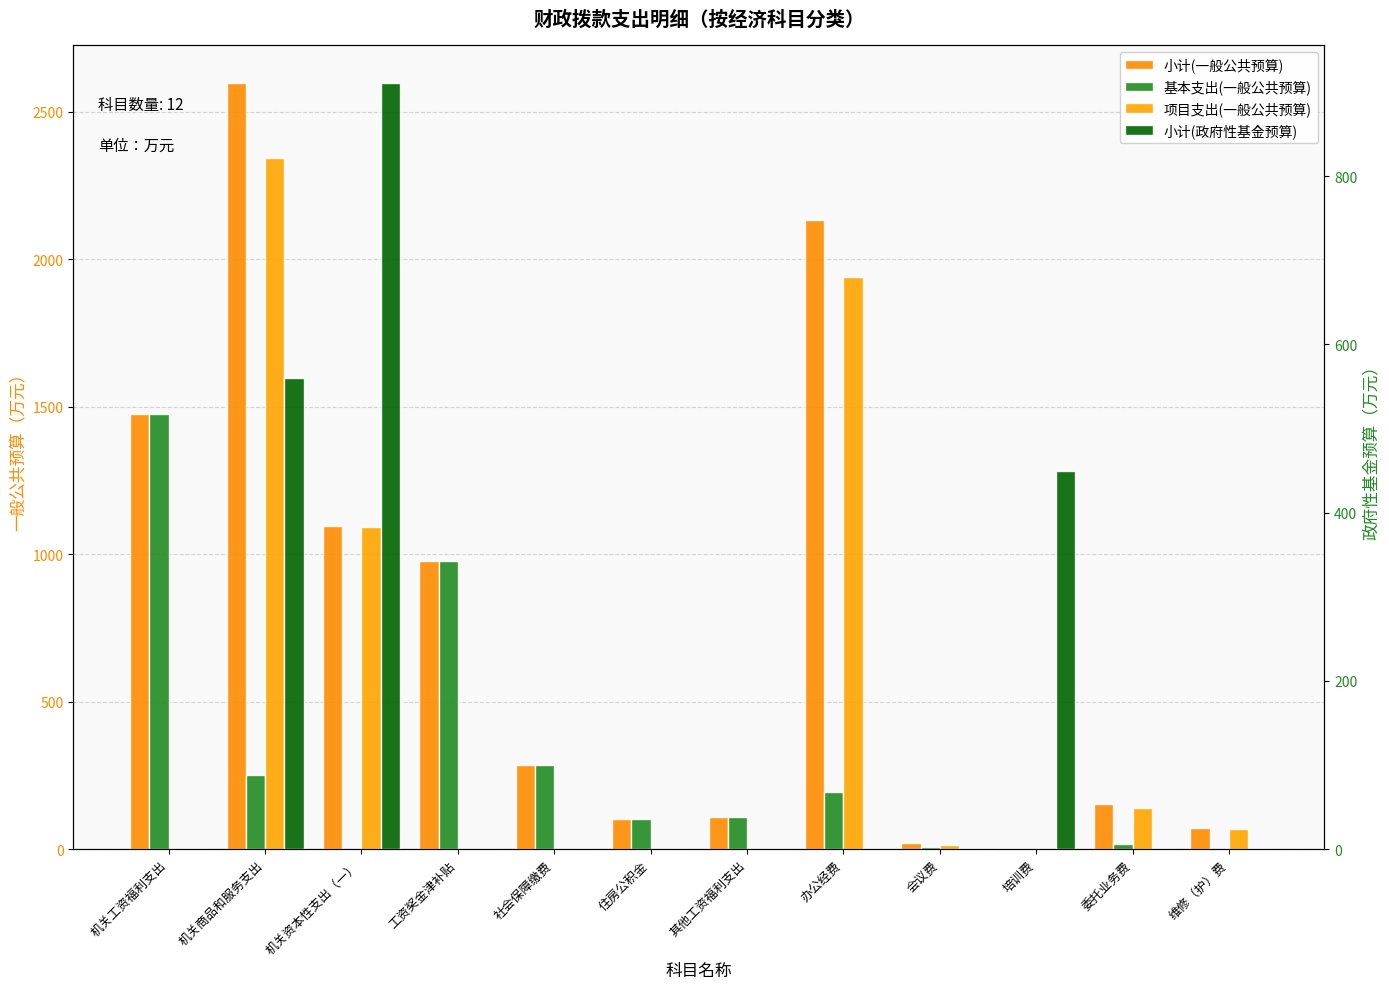

What is the difference between the maximum and second lowest values in the 项目支出(一般公共预算) series?

2343.7